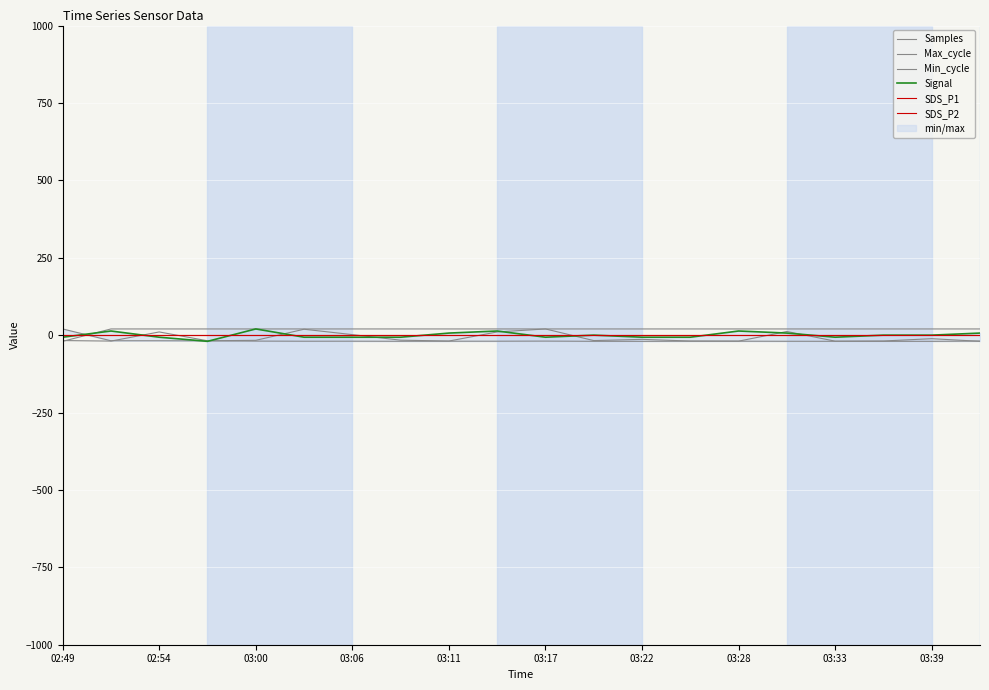

Which series has the largest range (max minus min)?

Samples